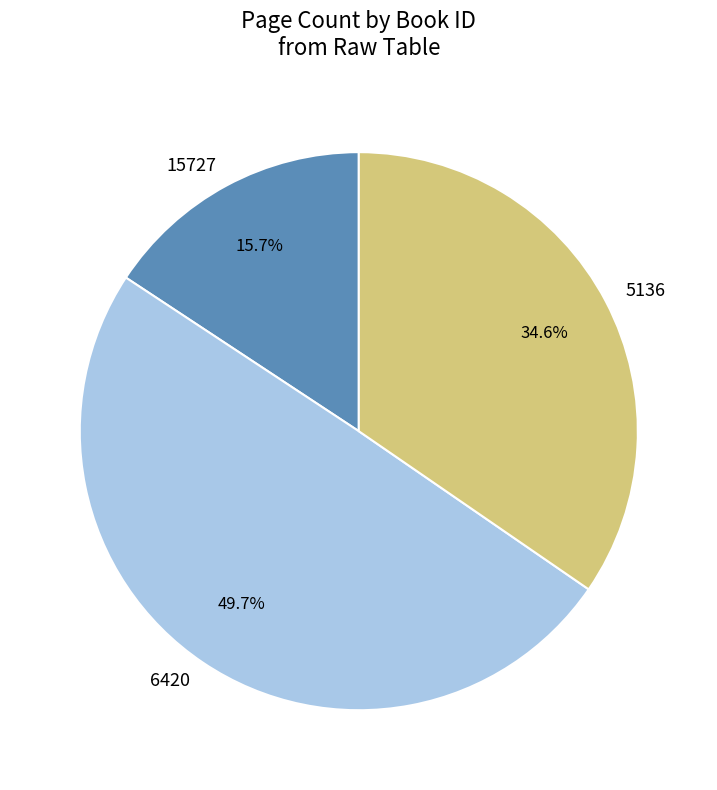

True or false: 15727 accounts for 16% of the total.

True